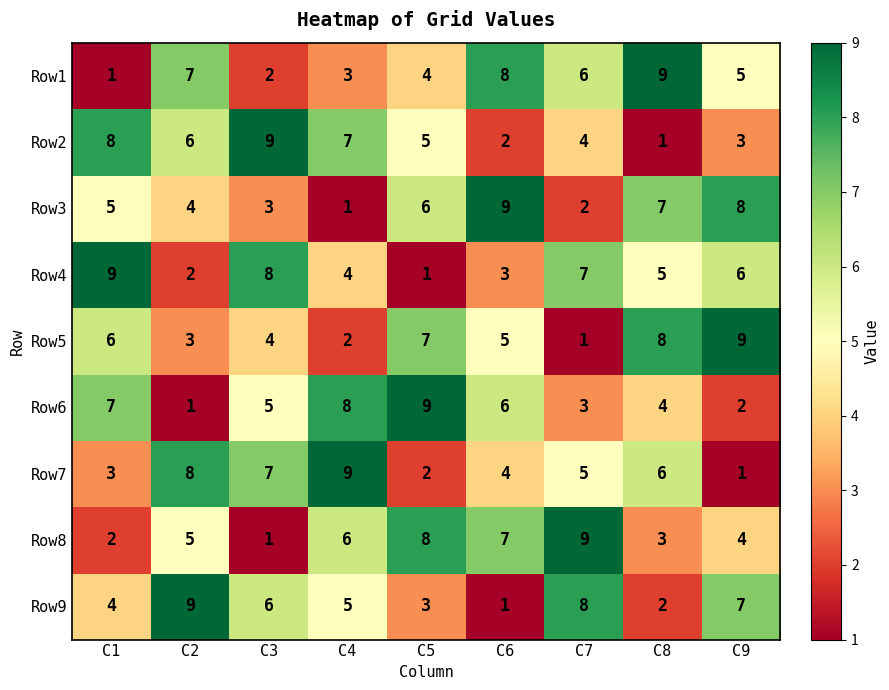

Count the number of data series in this chart.

9